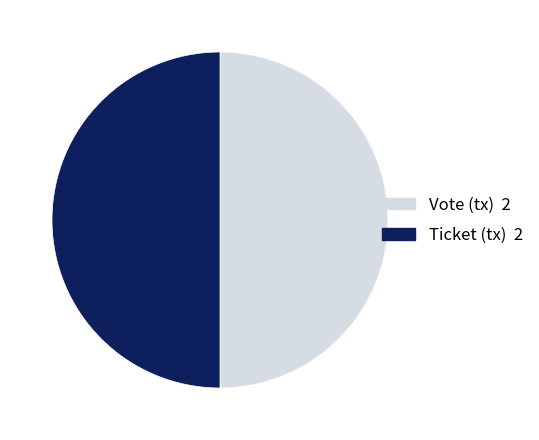

The Ticket slice represents 50% of the pie. True or false?

True